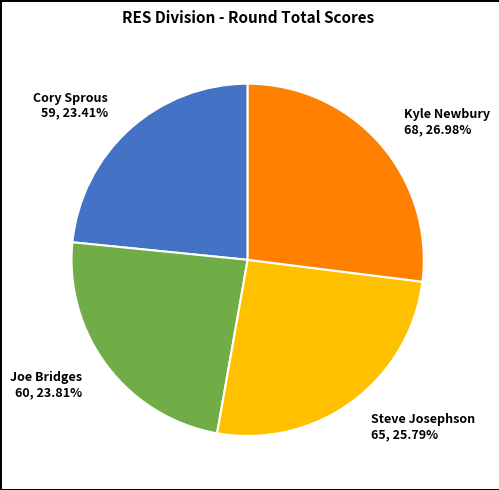

To the nearest percent, what portion does Joe Bridges represent?

24%